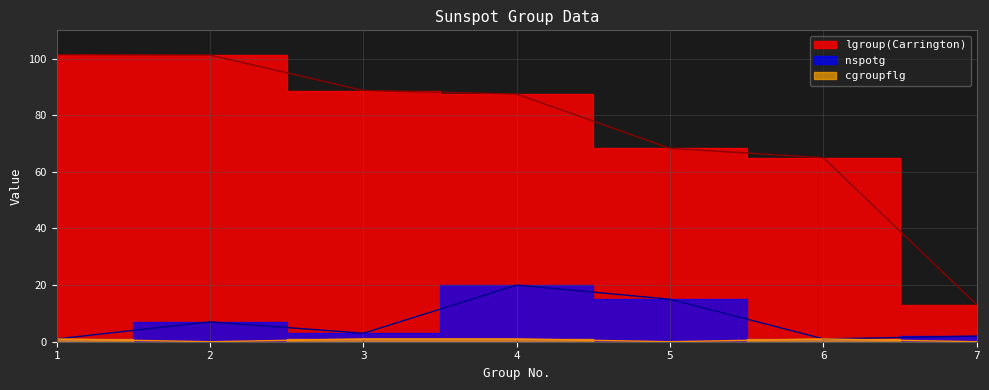

The value of nspotg at 4 is 20.0. True or false?

True